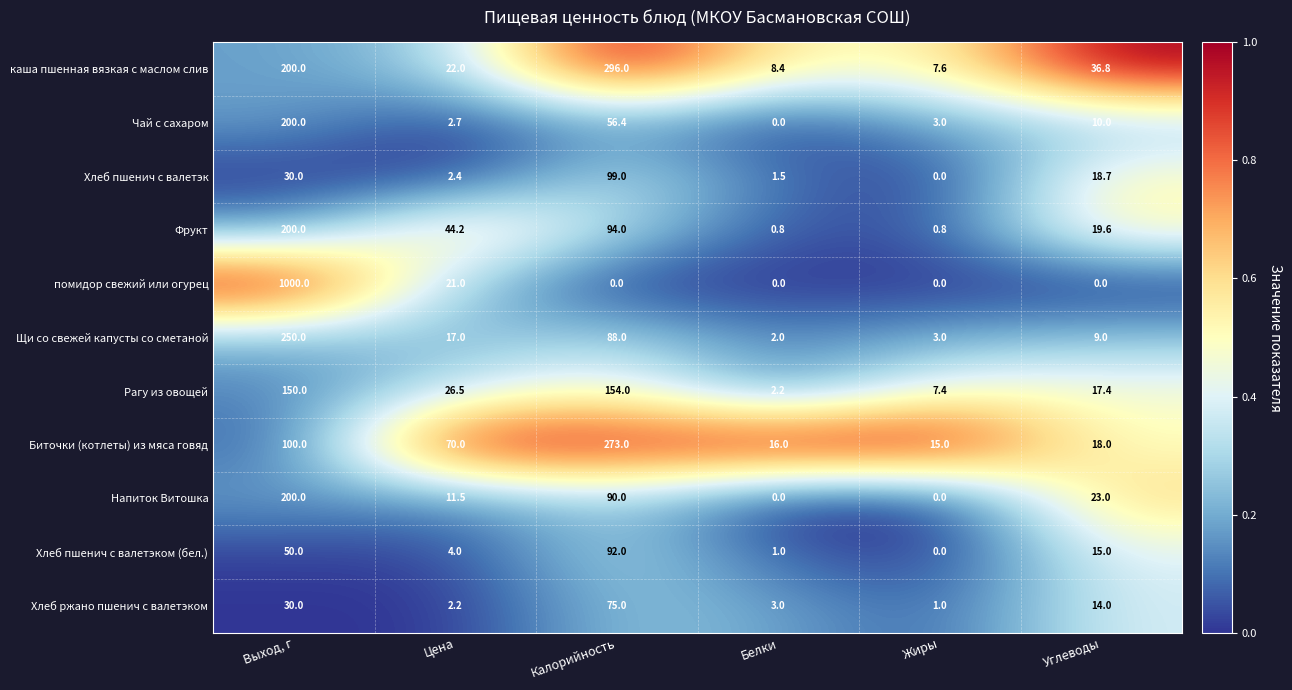

True or false: Хлеб пшенич с валетэк has a value of 136.5 at Калорийность.

False